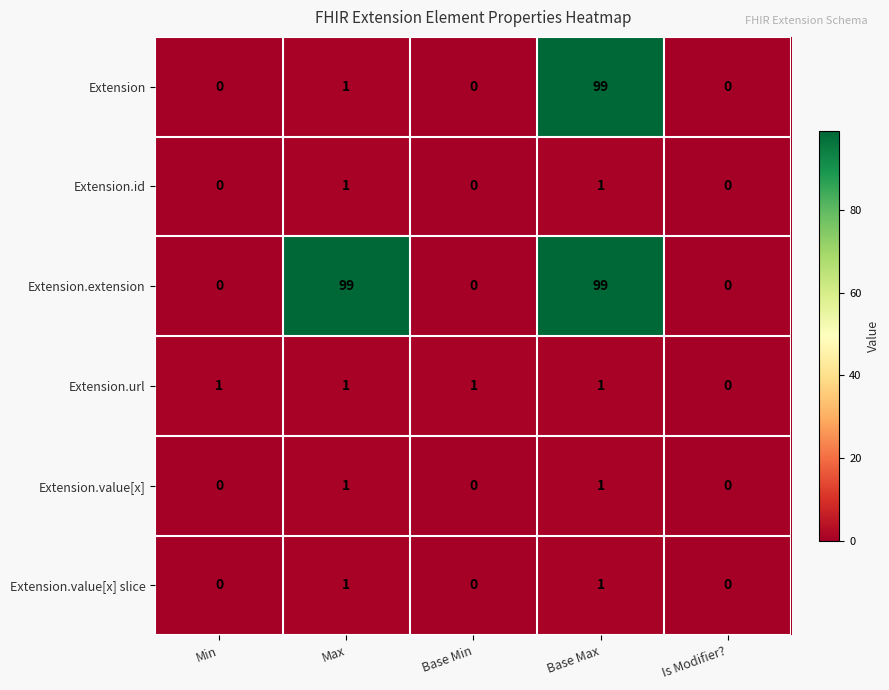

How many categories are shown in the chart?

5